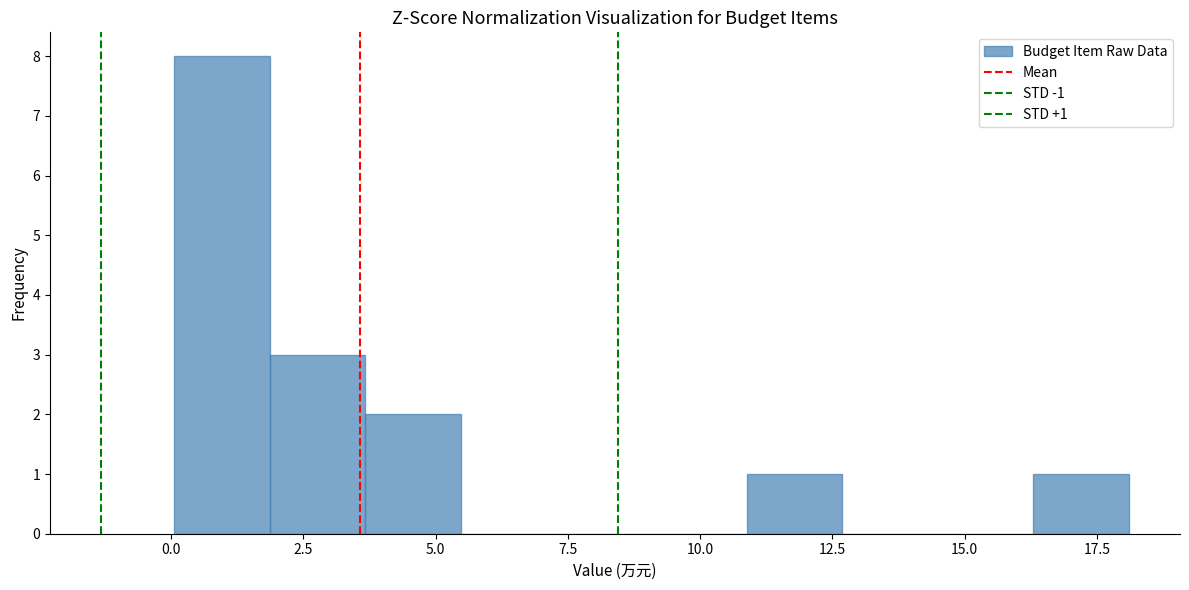

Around what value on the x-axis is the tallest bar? Give the approximate position of its centre, as read against the axis.

1.0